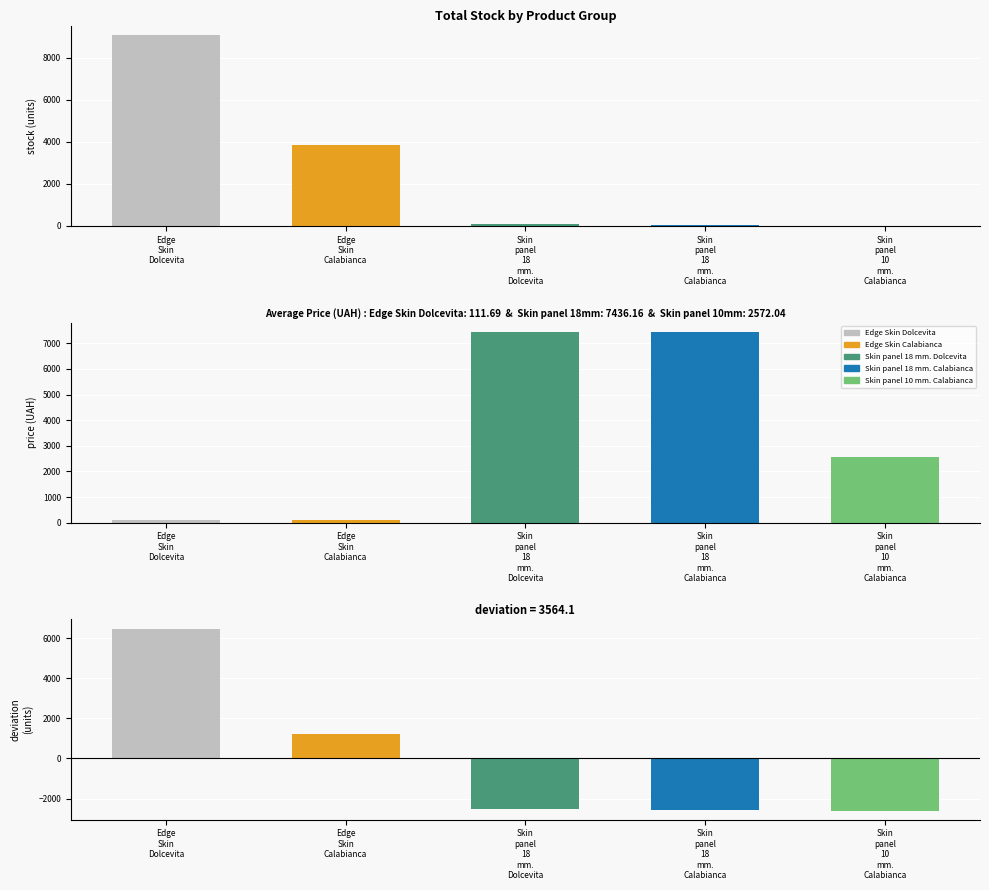

Which label corresponds to the smallest value in the chart?

Skin
panel
10
mm.
Calabianca